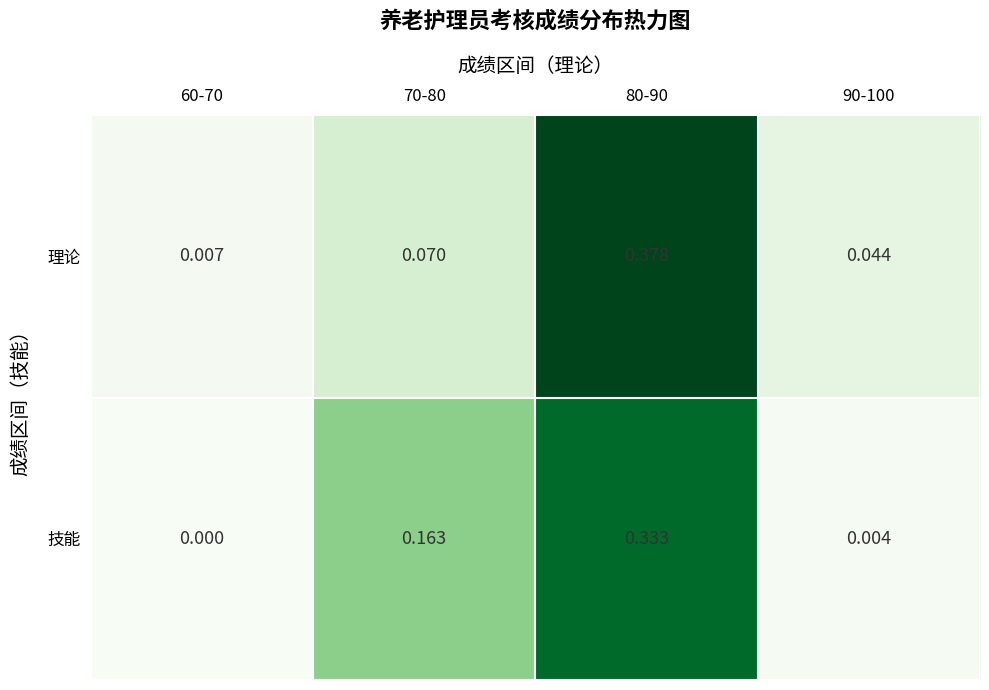

Which series has the largest range (max minus min)?

理论